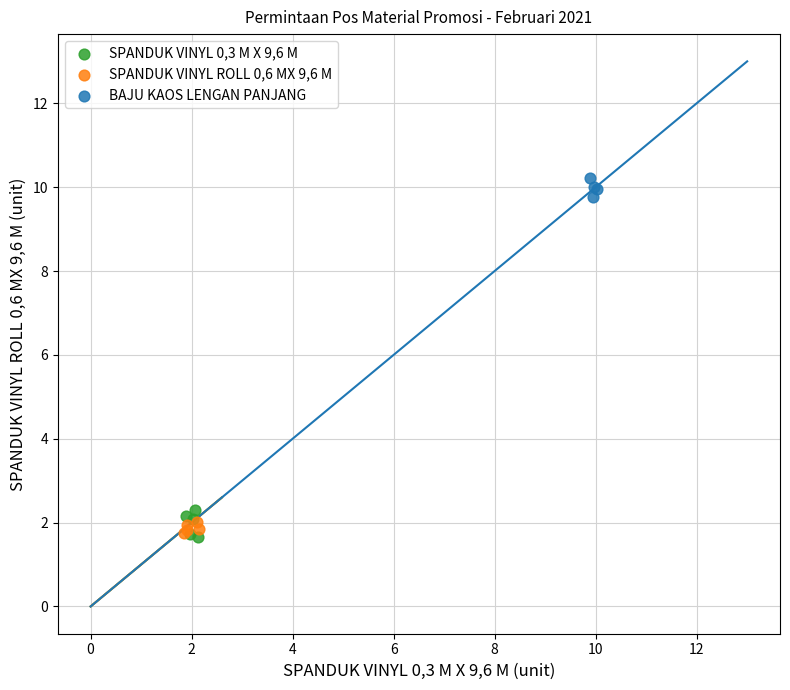

Which series reaches the maximum Y coordinate?

BAJU KAOS LENGAN PANJANG